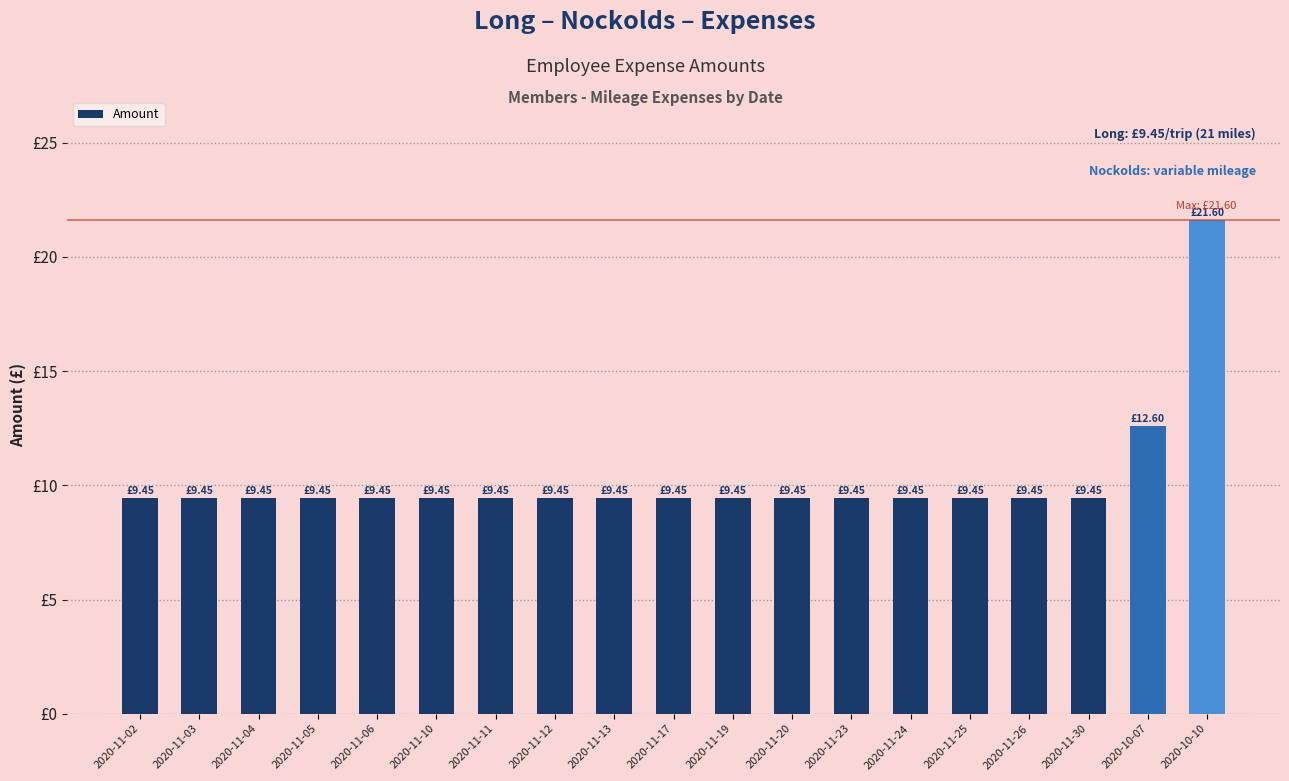

Are the bars horizontal?

No